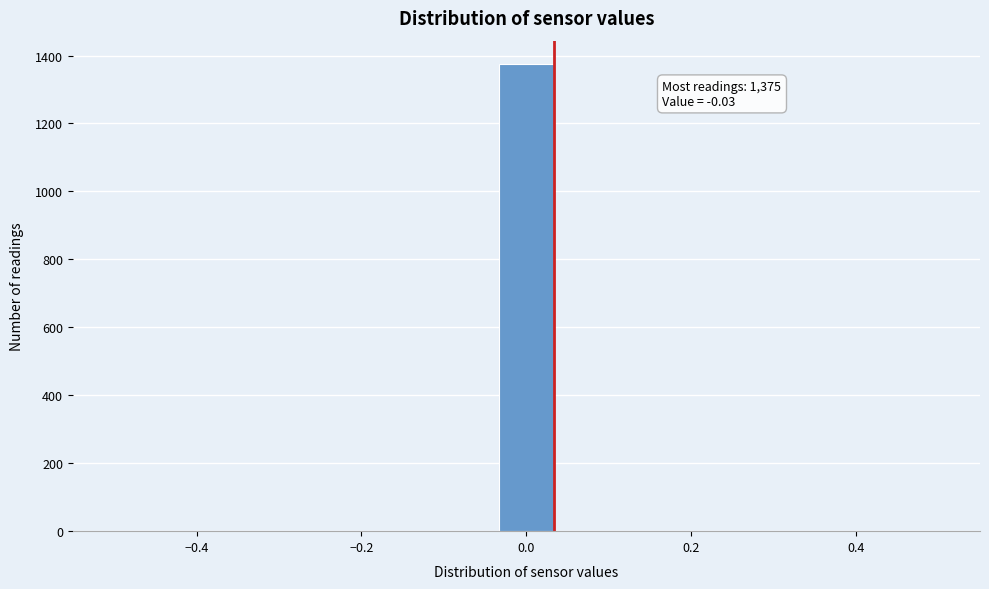

Around what value on the x-axis is the tallest bar? Give the approximate position of its centre, as read against the axis.

0.00